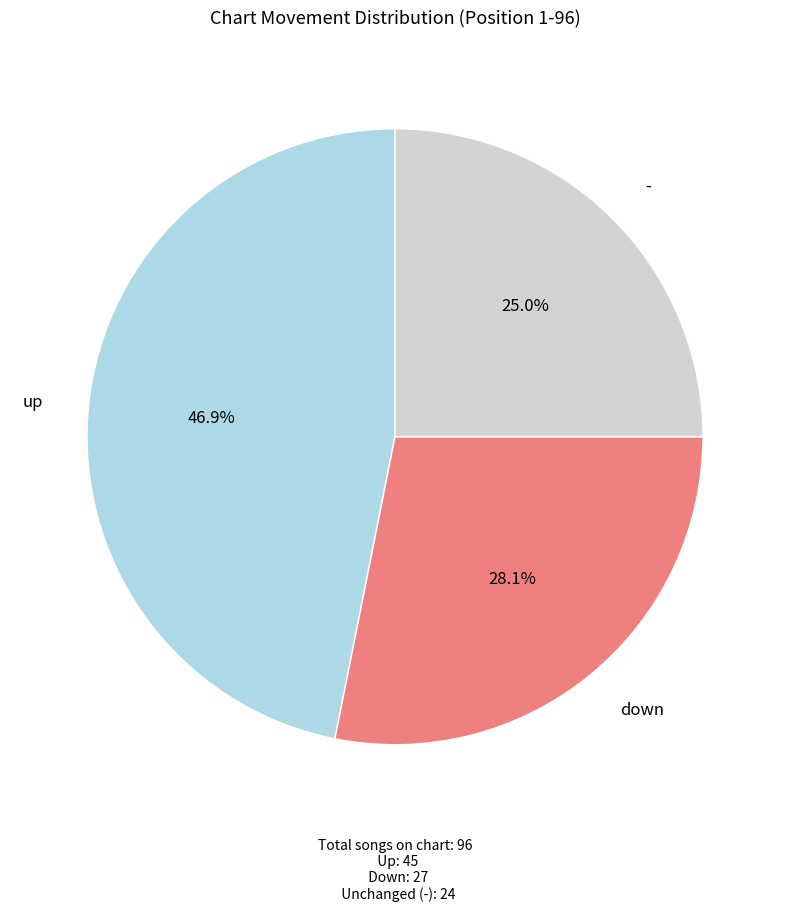

Does any single category account for the majority?

No